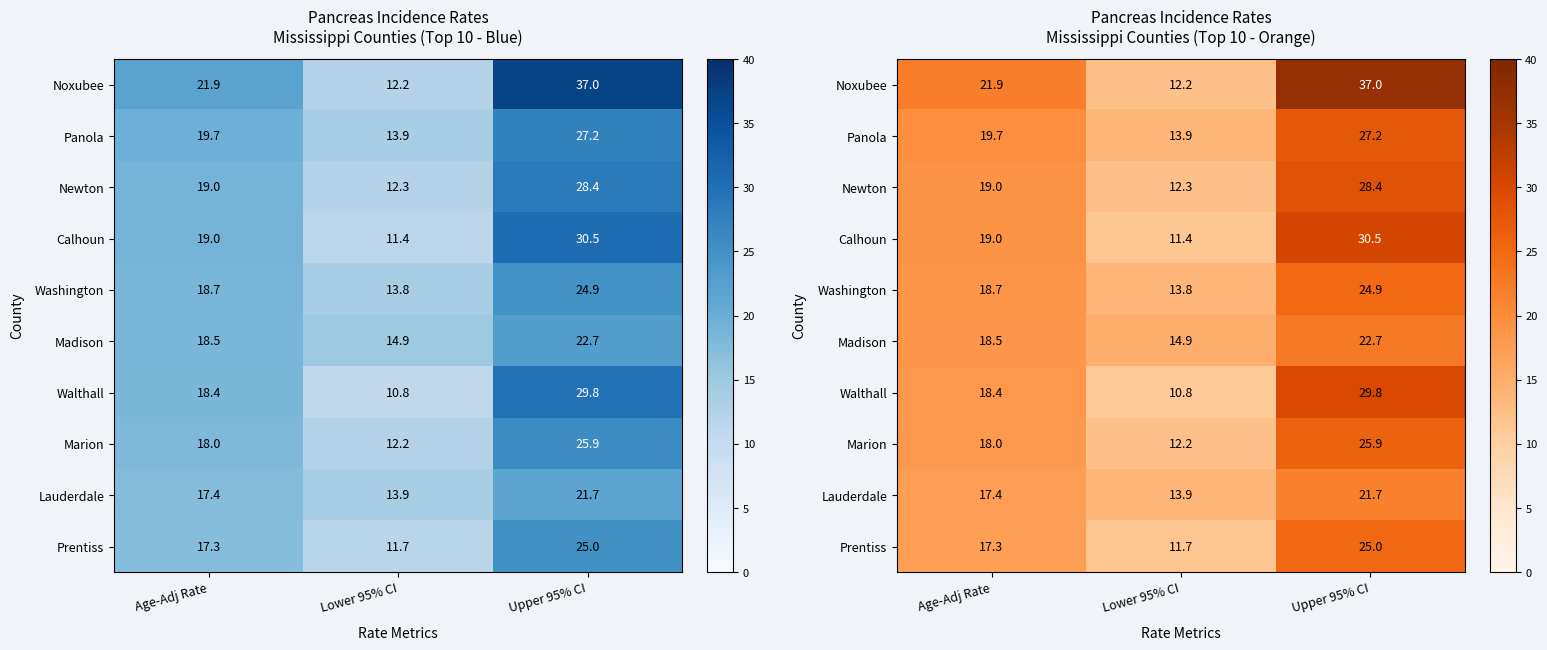

Read the Madison value at Age-Adj Rate.

18.5